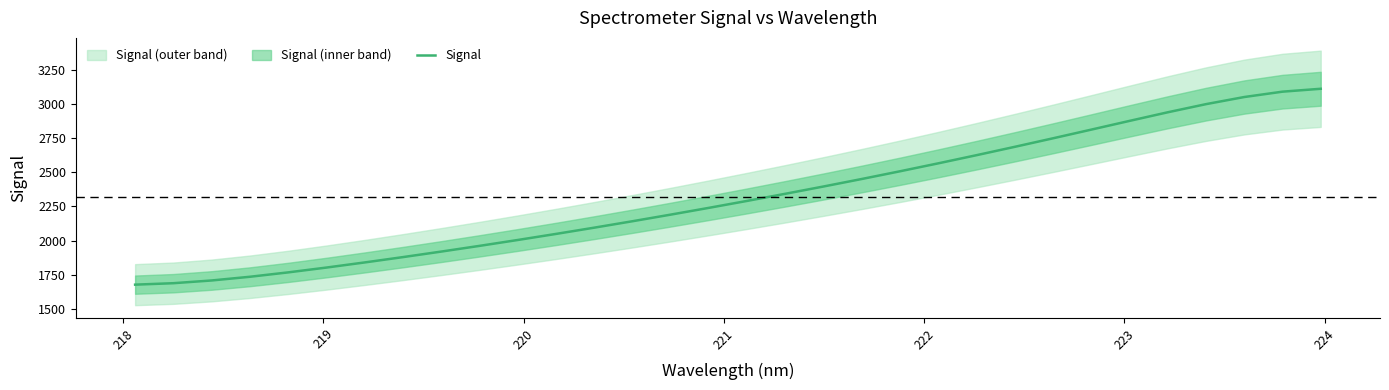

How many values are below 2291?

16